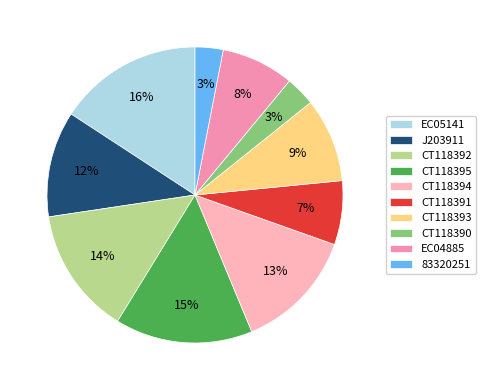

To the nearest percent, what is the combined percentage of CT118395 and J203911?

27%